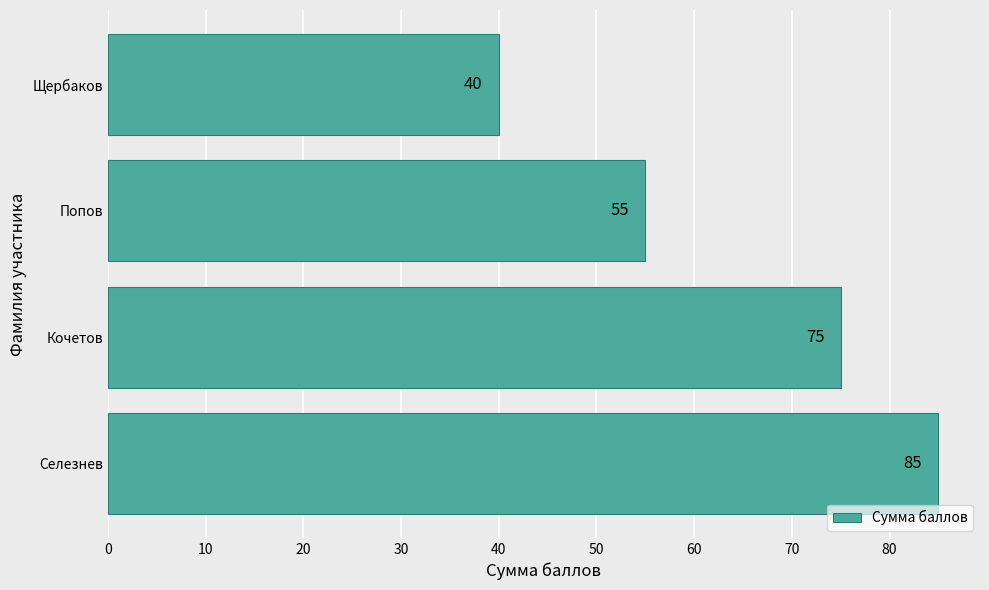

What is the difference between the maximum and second lowest values?

30